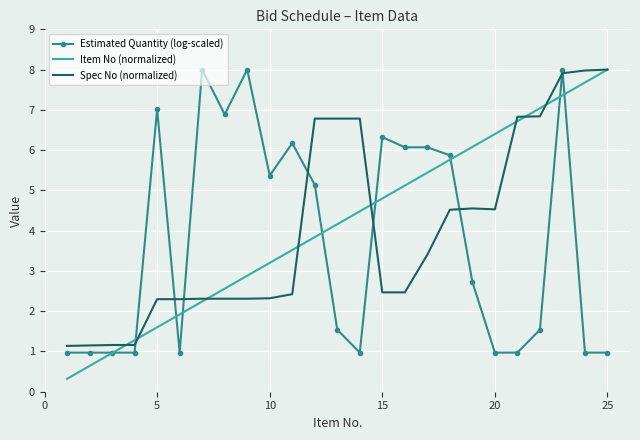

At how many categories does at least one series exceed 5?

20